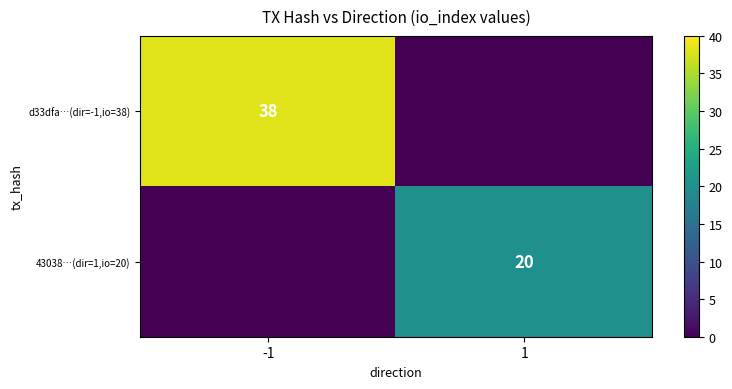

Is the value of d33dfa…(dir=-1,io=38) at -1 greater than the value of 43038…(dir=1,io=20) at 1?

Yes